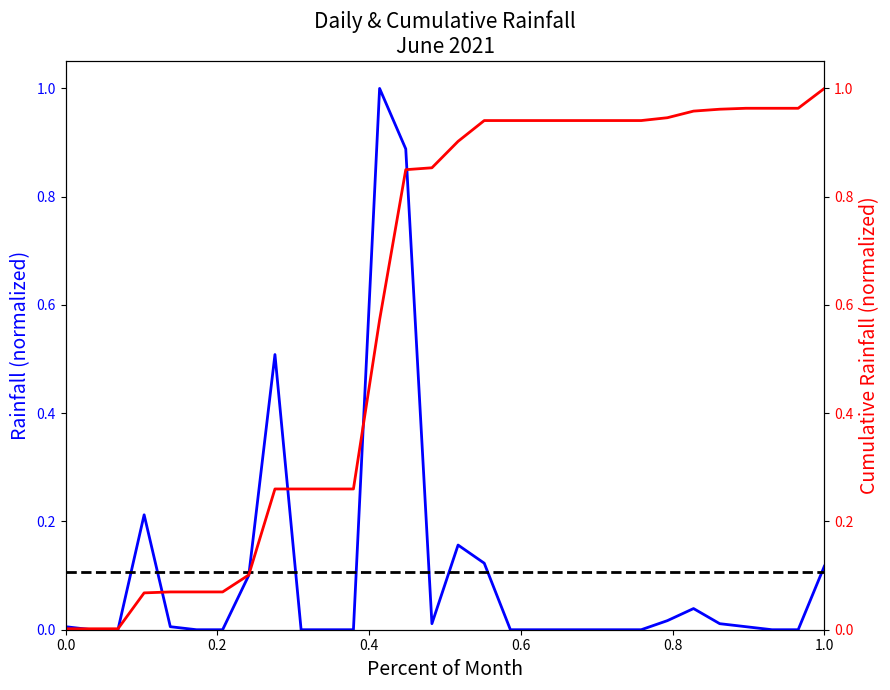

How many values exceed 0?

15